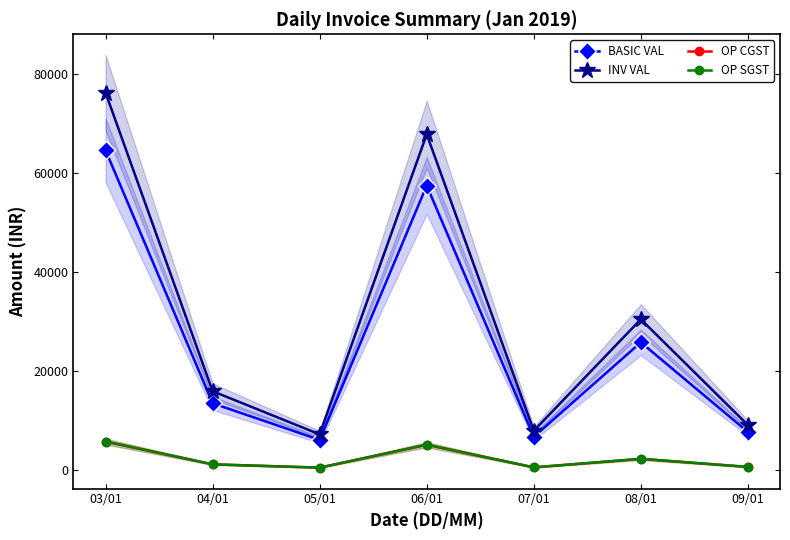

How many categories are shown in the chart?

7